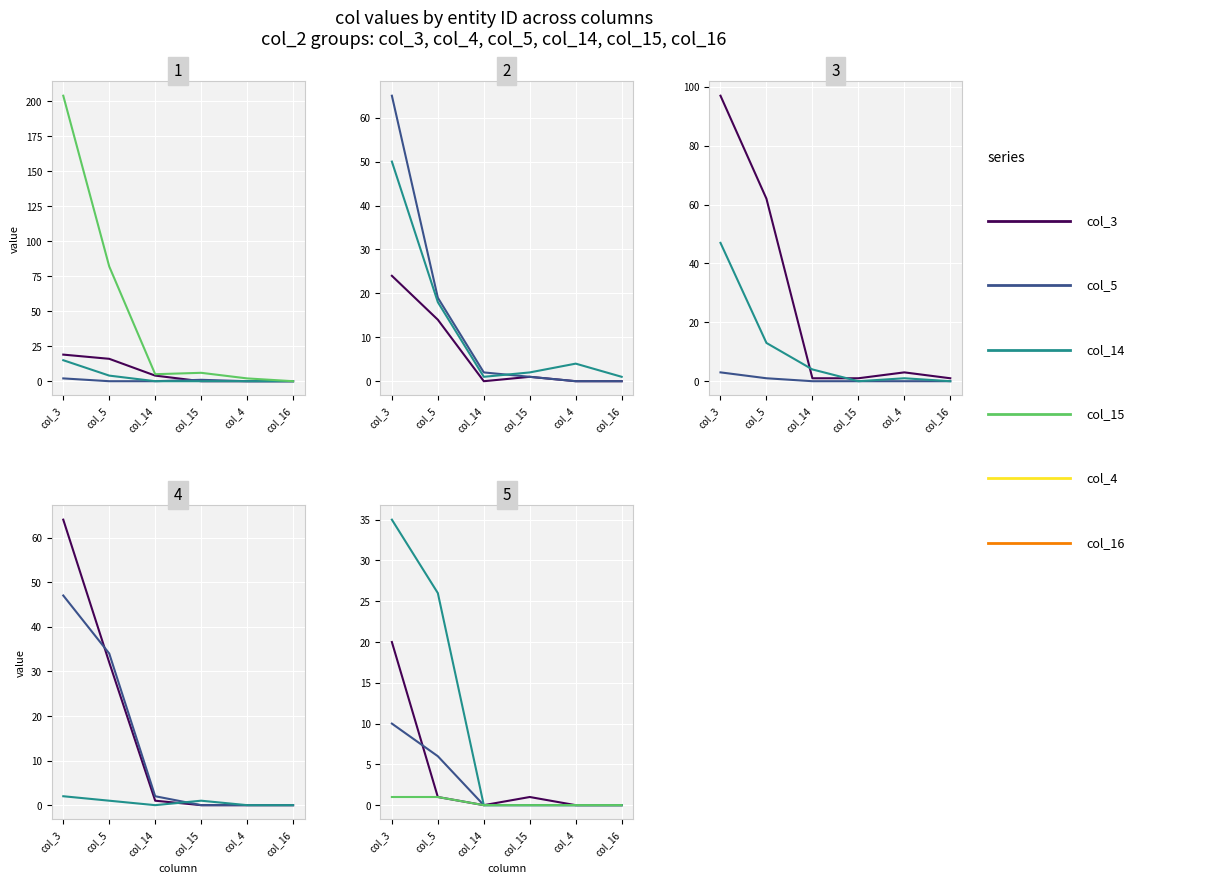

Reading right to left, extract all data points from this chart.

col_3: 1	35	10	20	2	47	64	47	3	97	50	65	24	204	15	2	19
col_5: 1	26	6	1	1	34	32	13	1	62	18	19	14	82	4	0	16
col_14: 0	0	0	0	0	2	1	4	0	1	1	2	0	5	0	0	4
col_15: 0	0	0	1	1	0	0	0	0	1	2	1	1	6	0	1	0
col_4: 0	0	0	0	0	0	0	1	0	3	4	0	0	2	0	0	0
col_16: 0	0	0	0	0	0	0	0	0	1	1	0	0	0	0	0	0